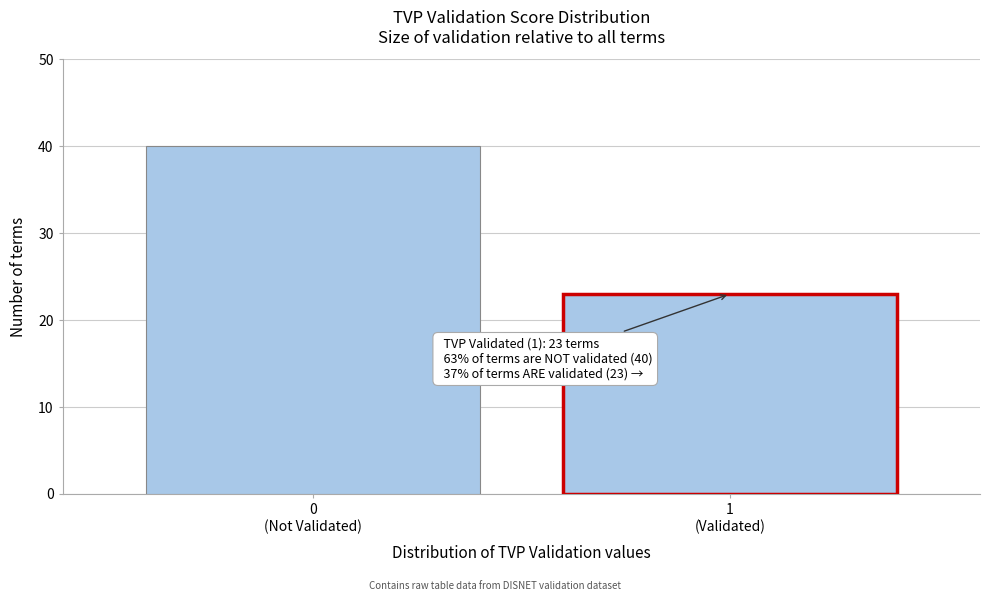

Reading left to right, list all the values displayed in this chart.

40	23